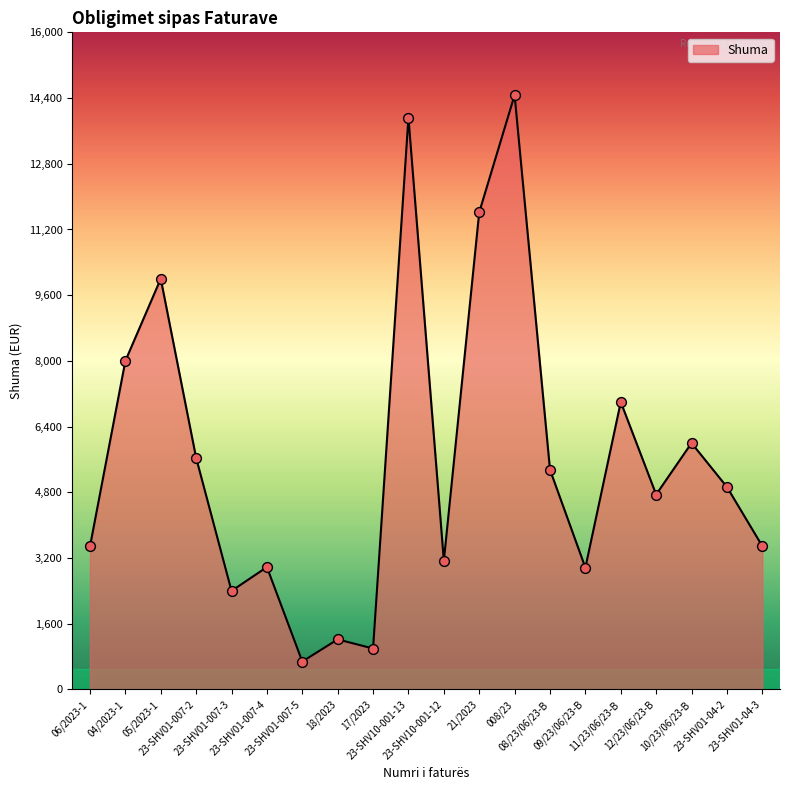

What is the ratio of the value at 04/2023-1 to the value at 008/23?

0.6